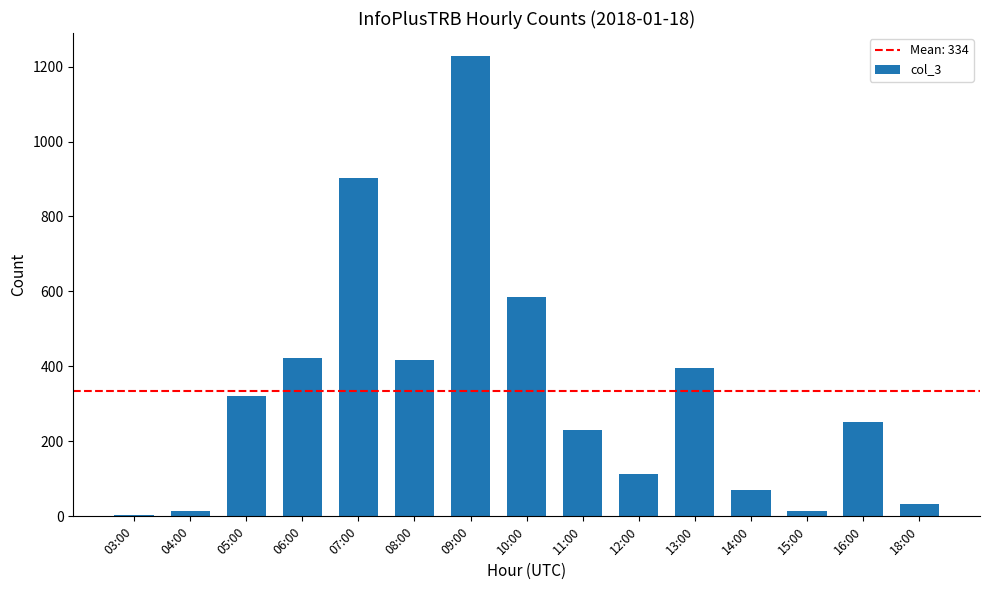

True or false: the data shows 418 at 08:00.

True